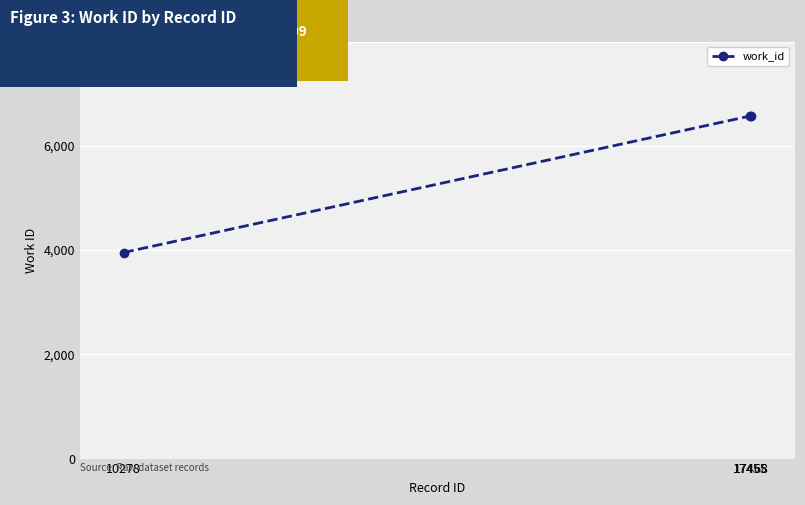

How many values are between 3953 and 6572?

3